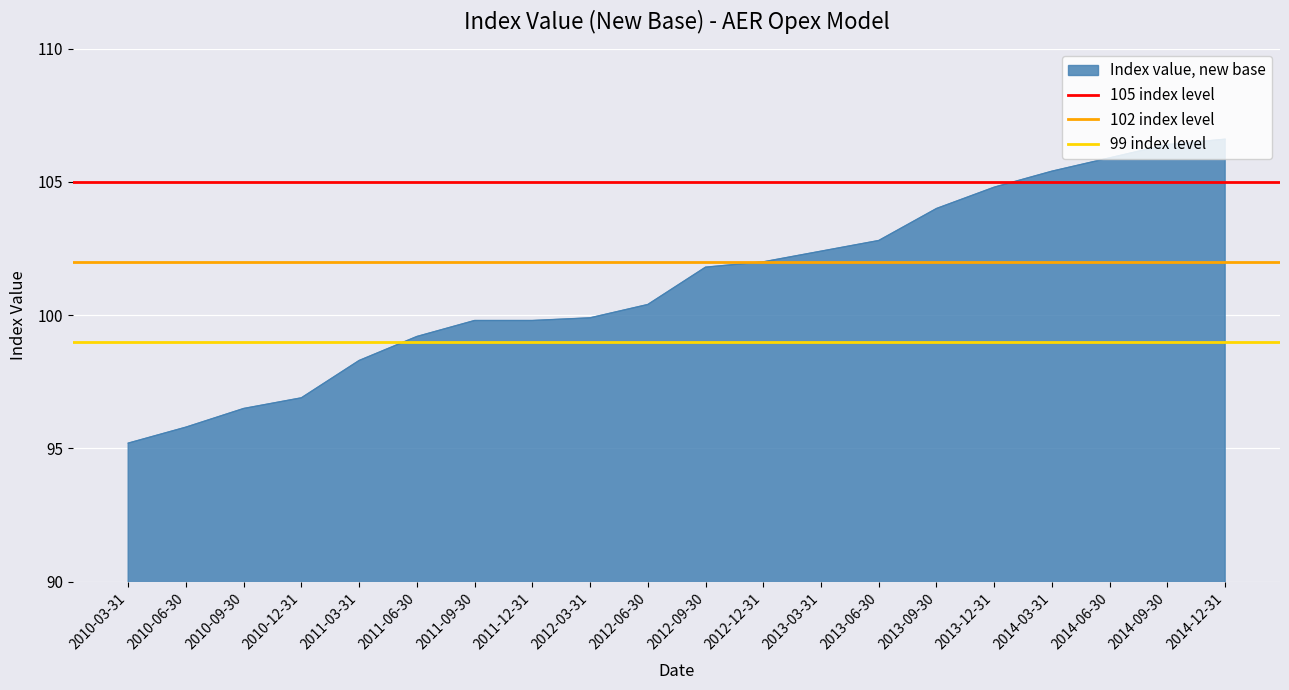

Which label corresponds to the smallest value in the chart?

2010-03-31